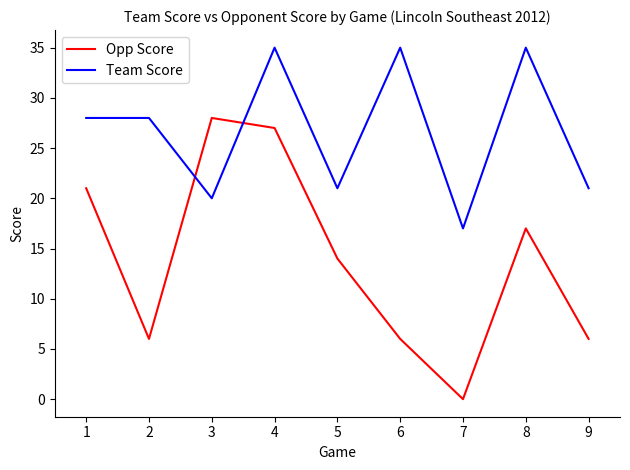

At which category is the sum across all series the highest?

4